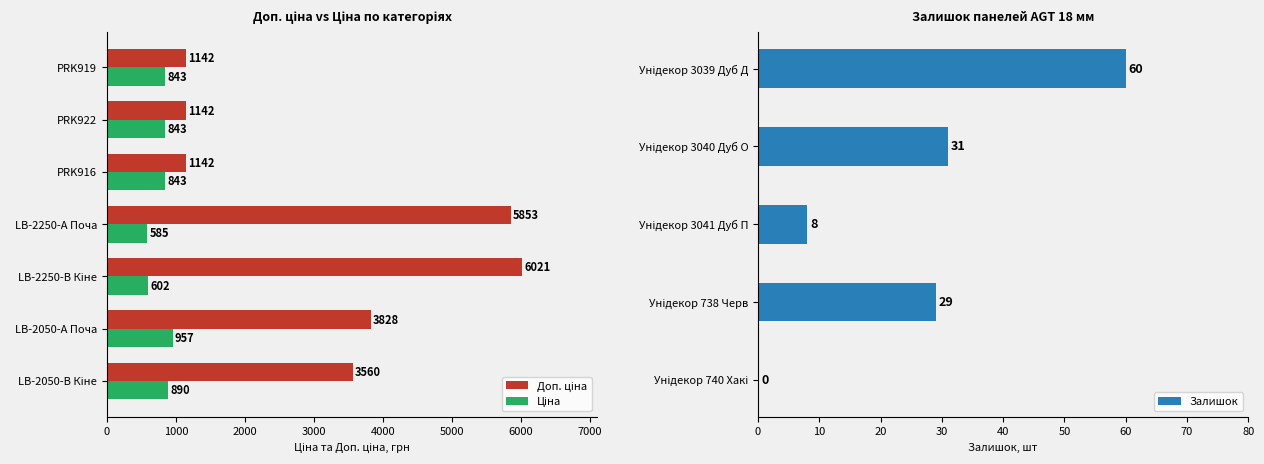

How many distinct data groups are displayed?

2